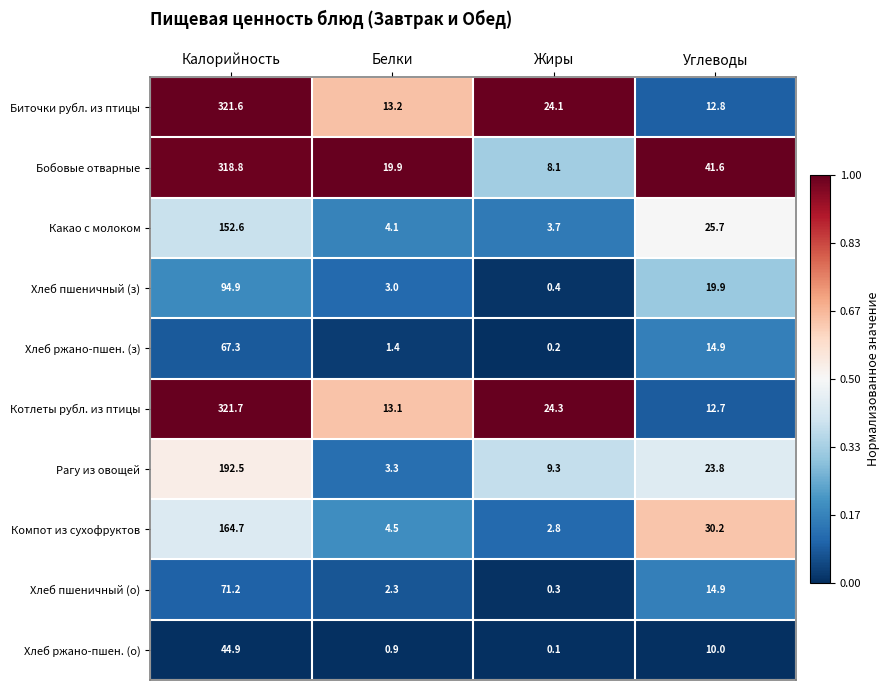

What is the maximum value for Какао с молоком?

152.6